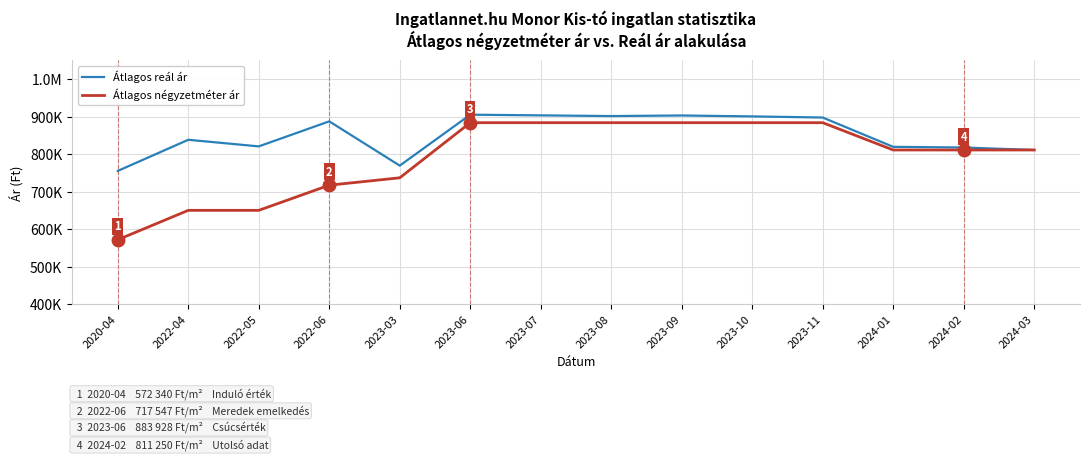

Between 2023-11 and 2024-03, which is larger?

2023-11